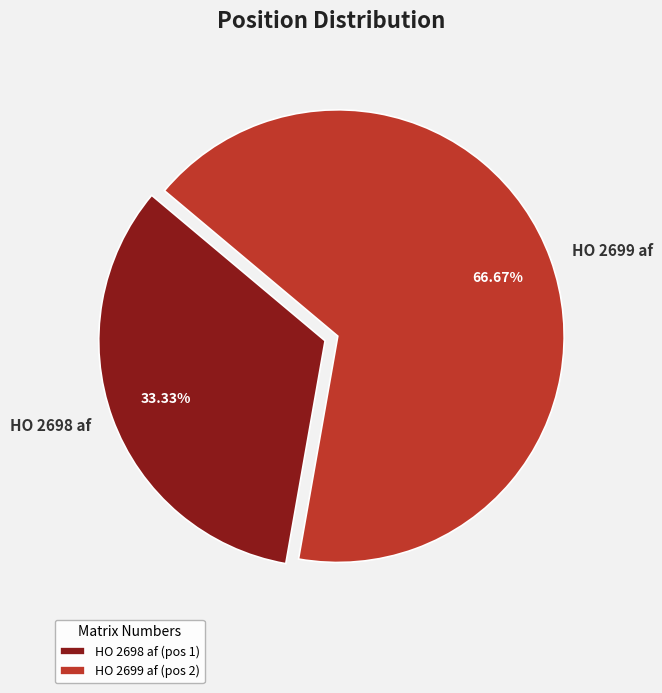

To the nearest percent, what is the average slice percentage?

50%